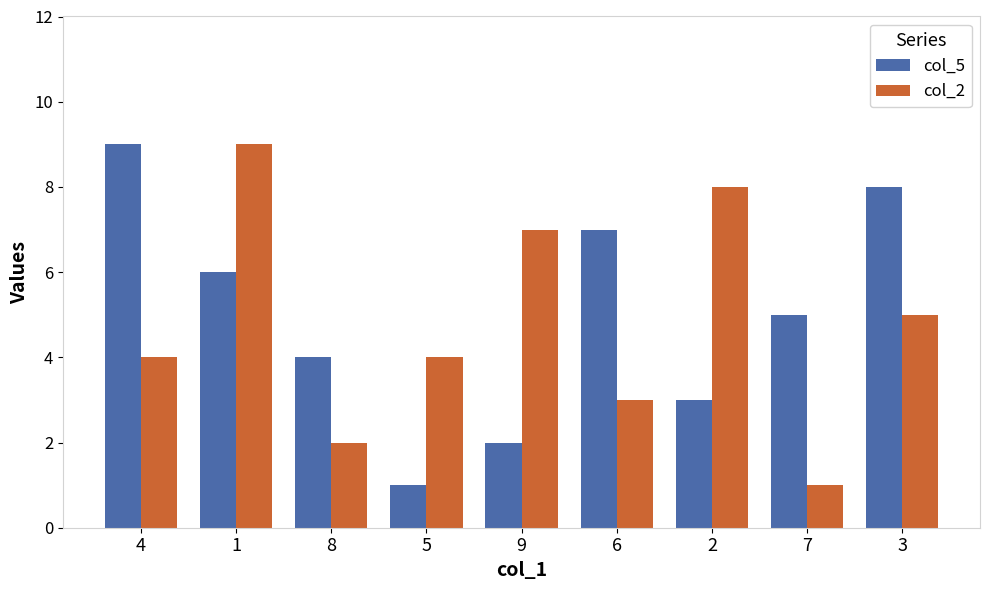

List the series in order of their overall mean, highest first.

col_5, col_2